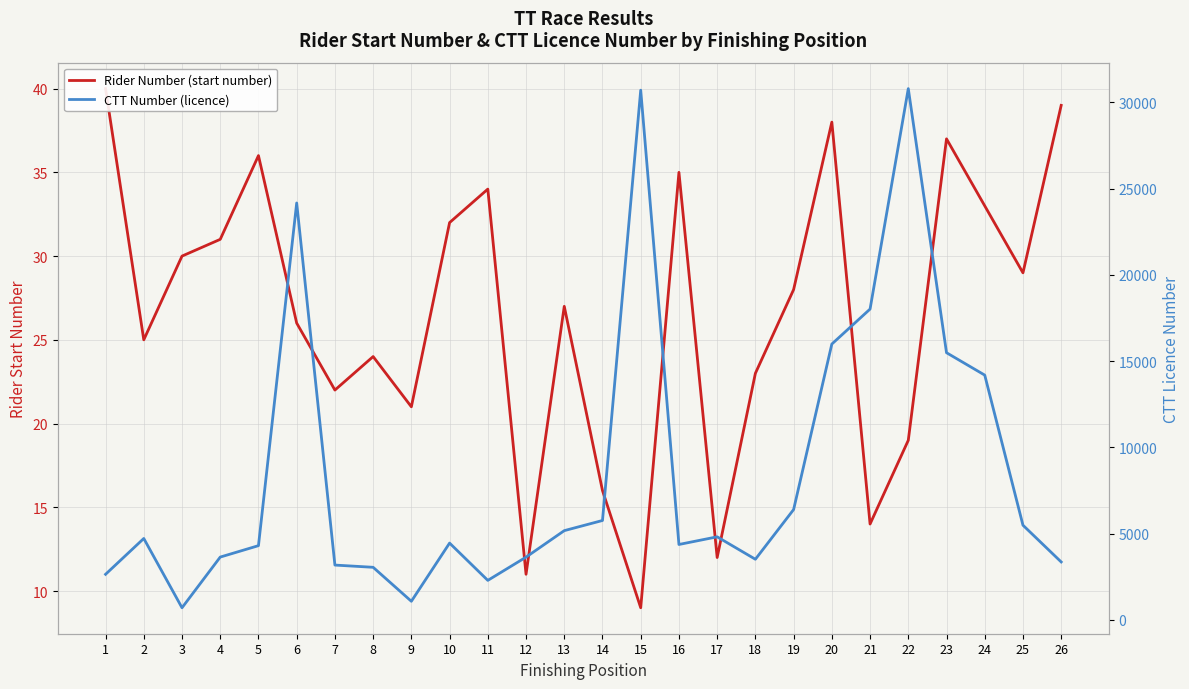

True or false: CTT Number (licence) and Rider Number (start number) intersect in this chart.

False